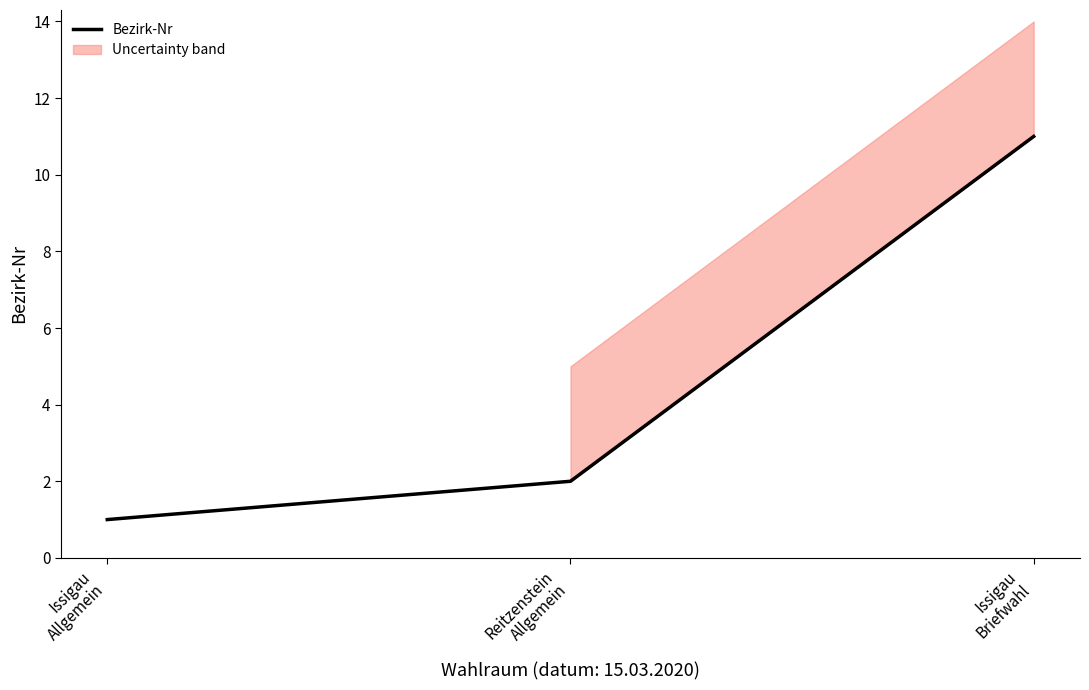

Rank the categories by value from lowest to highest.

Issigau
Allgemein, Reitzenstein
Allgemein, Issigau
Briefwahl